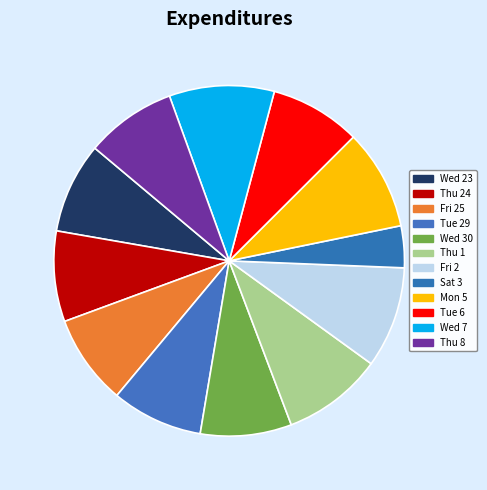

How many segments does this pie chart have?

12